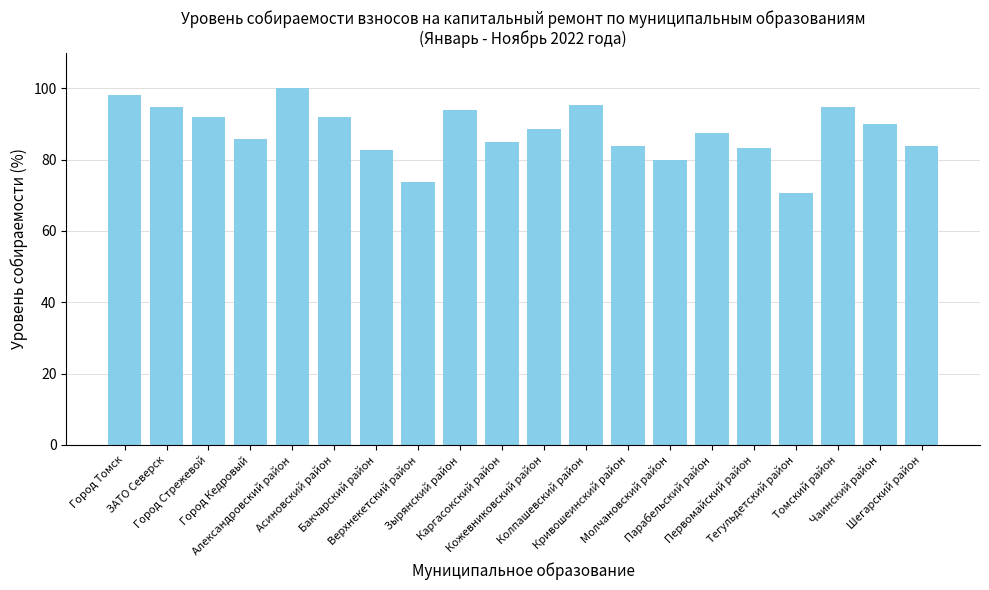

How many data points are above 88?

10